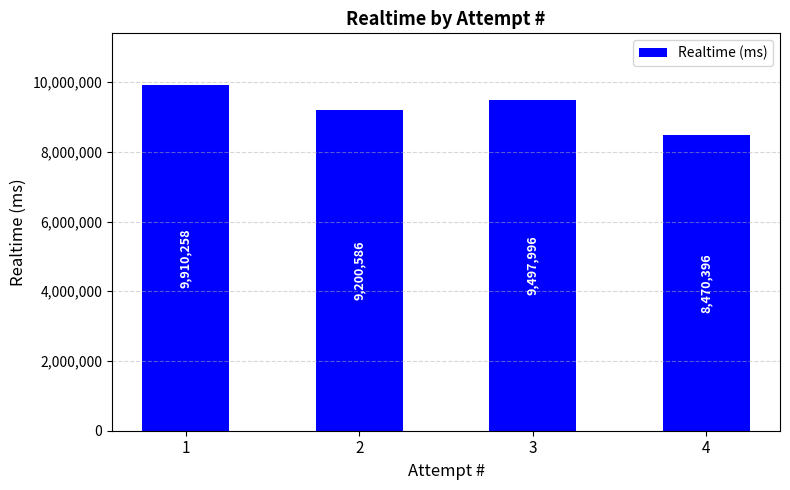

What is the difference between the second highest and second lowest values?

297410